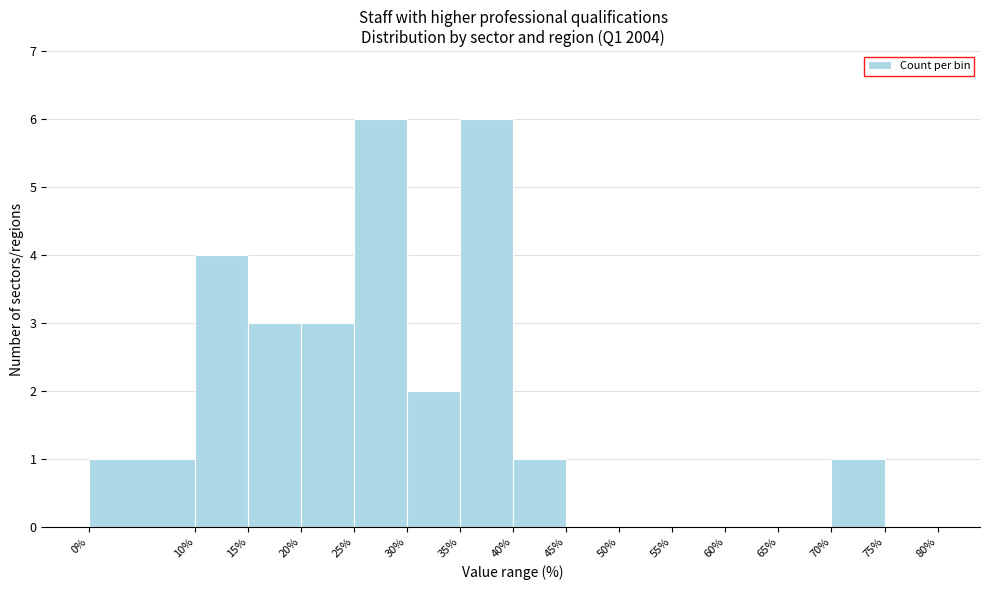

Reading left to right, list every bar in this chart as the range it spans on the x-axis followed by its height. The values are not printed on the chart, so give them approximately, as read against the axis.

0% to 10%: 1
10% to 15%: 4
15% to 20%: 3
20% to 25%: 3
25% to 30%: 6
30% to 35%: 2
35% to 40%: 6
40% to 45%: 1
45% to 50%: 0
50% to 55%: 0
55% to 60%: 0
60% to 65%: 0
65% to 70%: 0
70% to 75%: 1
75% to 80%: 0